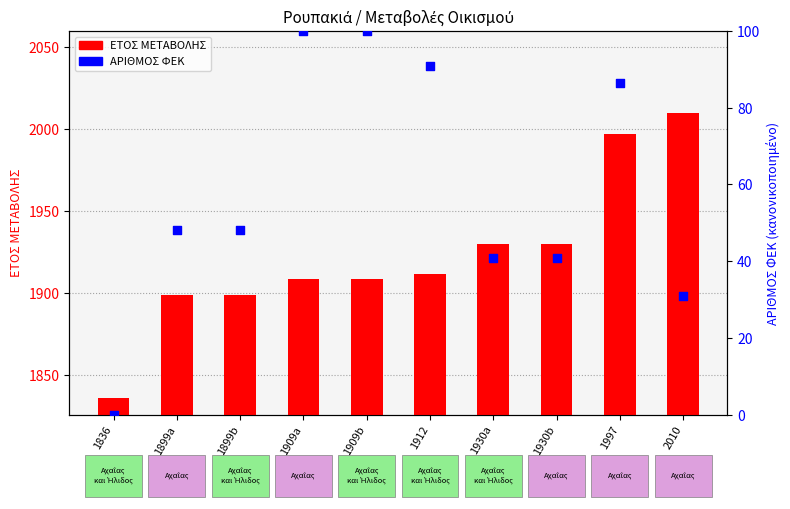

Which series has the widest spread of Y values?

ΕΤΟΣ ΜΕΤΑΒΟΛΗΣ